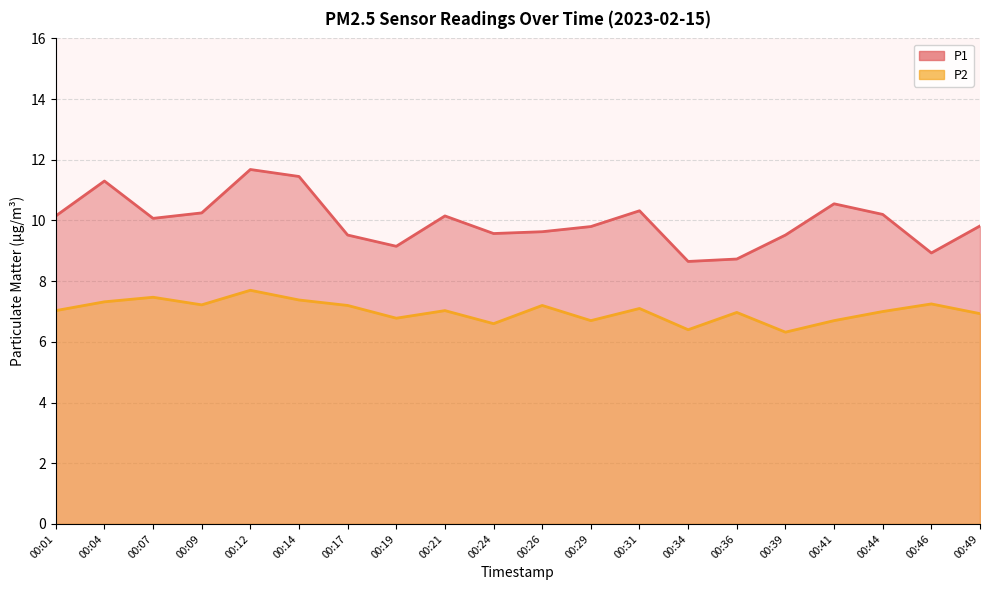

What is the difference between the maximum and second lowest values in the P1 series?

2.9